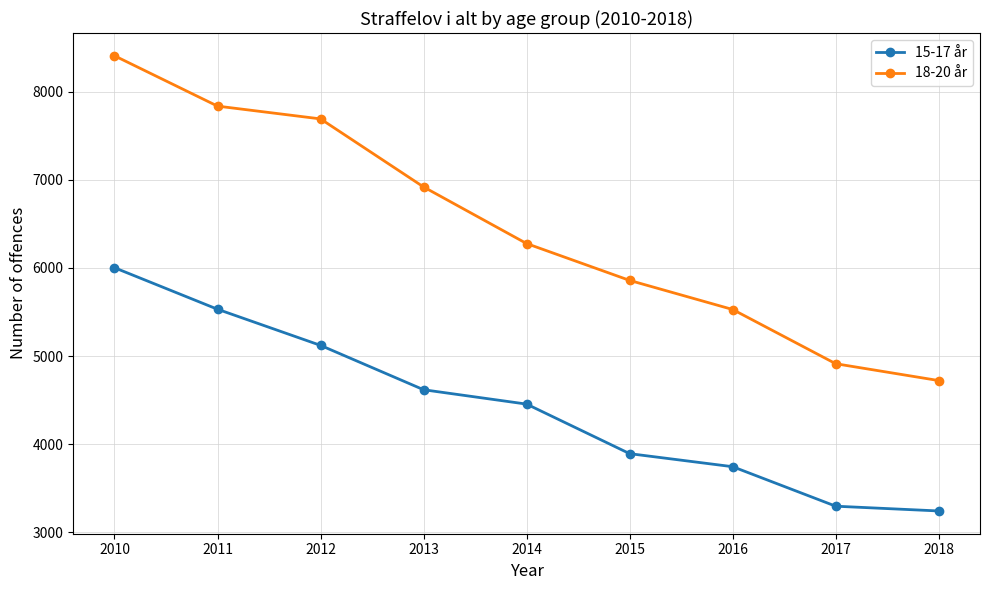

Rank the categories by 15-17 år value from lowest to highest.

2018, 2017, 2016, 2015, 2014, 2013, 2012, 2011, 2010